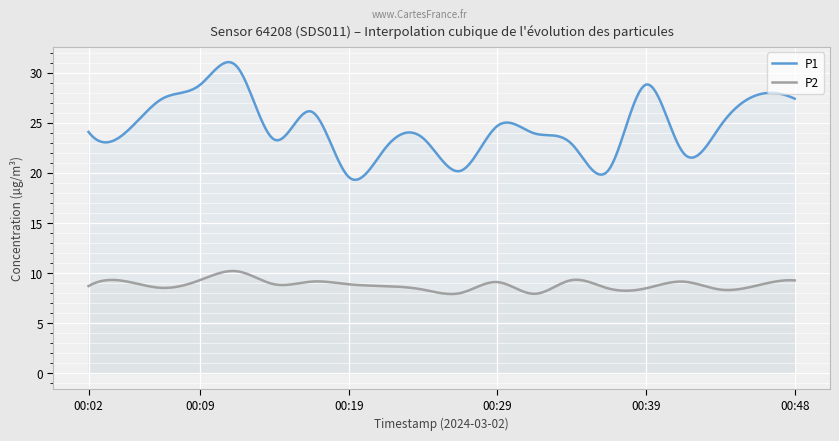

What are all the series names shown in the legend?

P1, P2